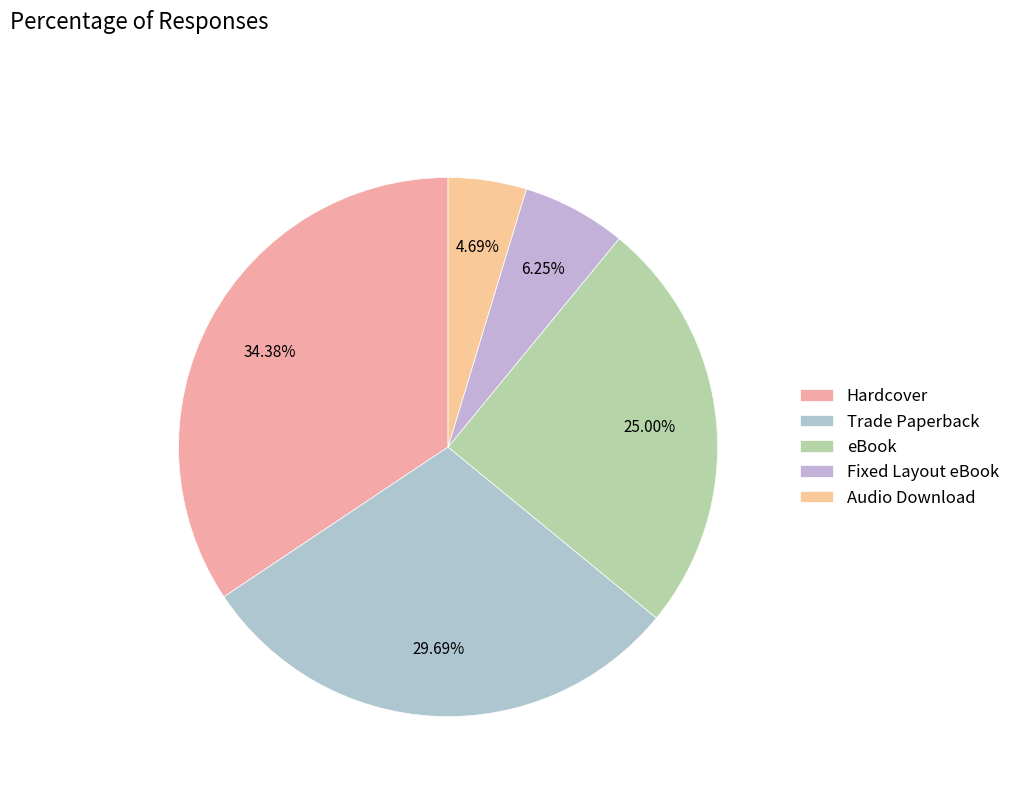

How many slices are in this pie chart?

5